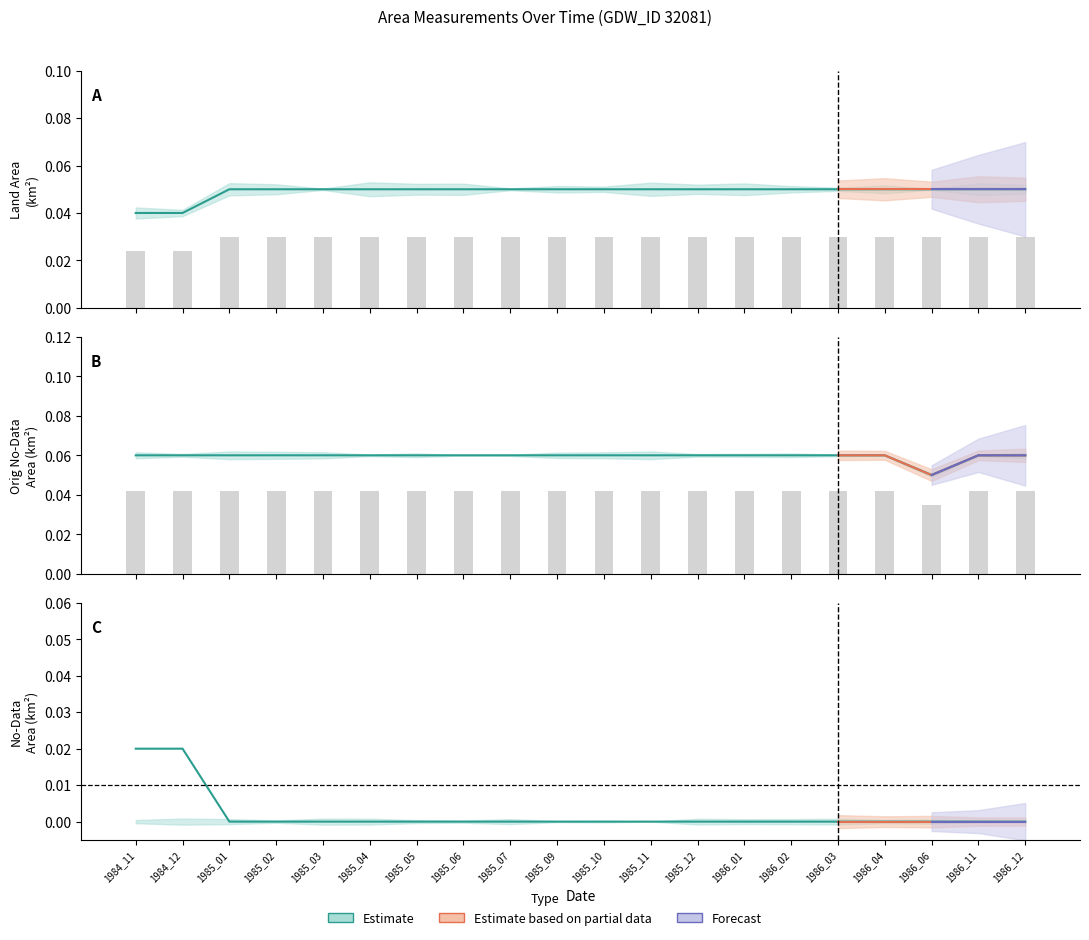

At how many categories does at least one series exceed 0?

20